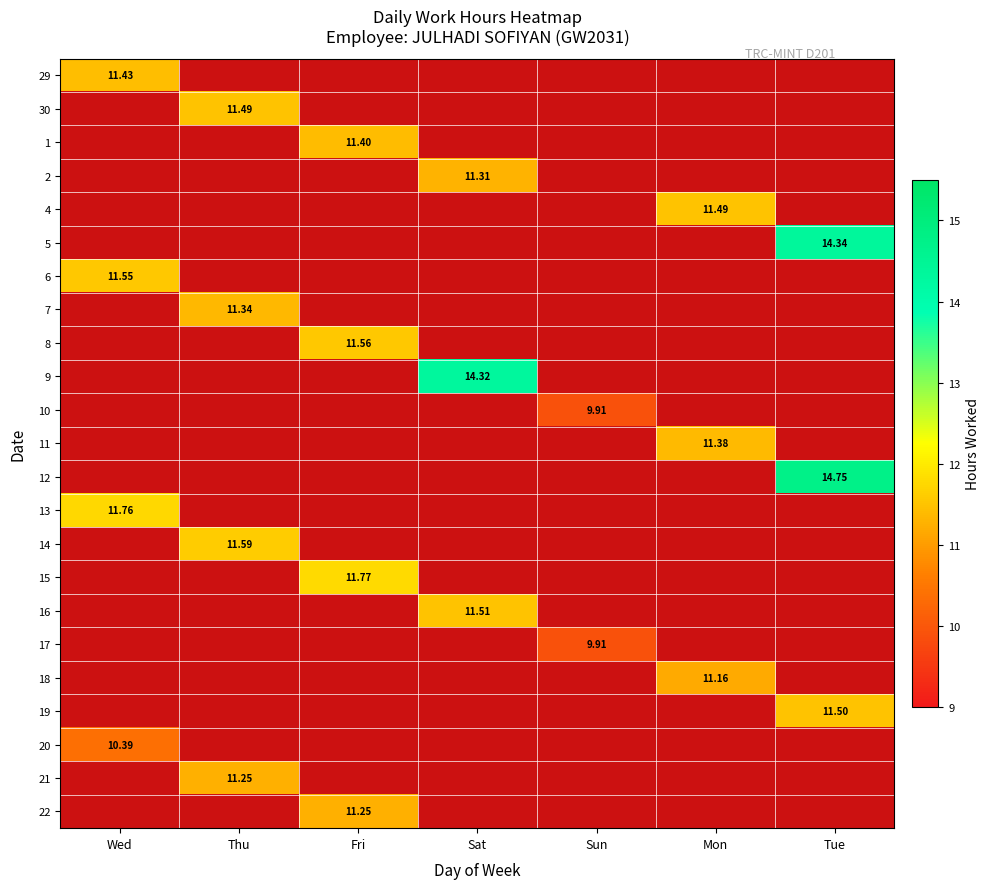

Which category has the lowest value across all series?

Sun